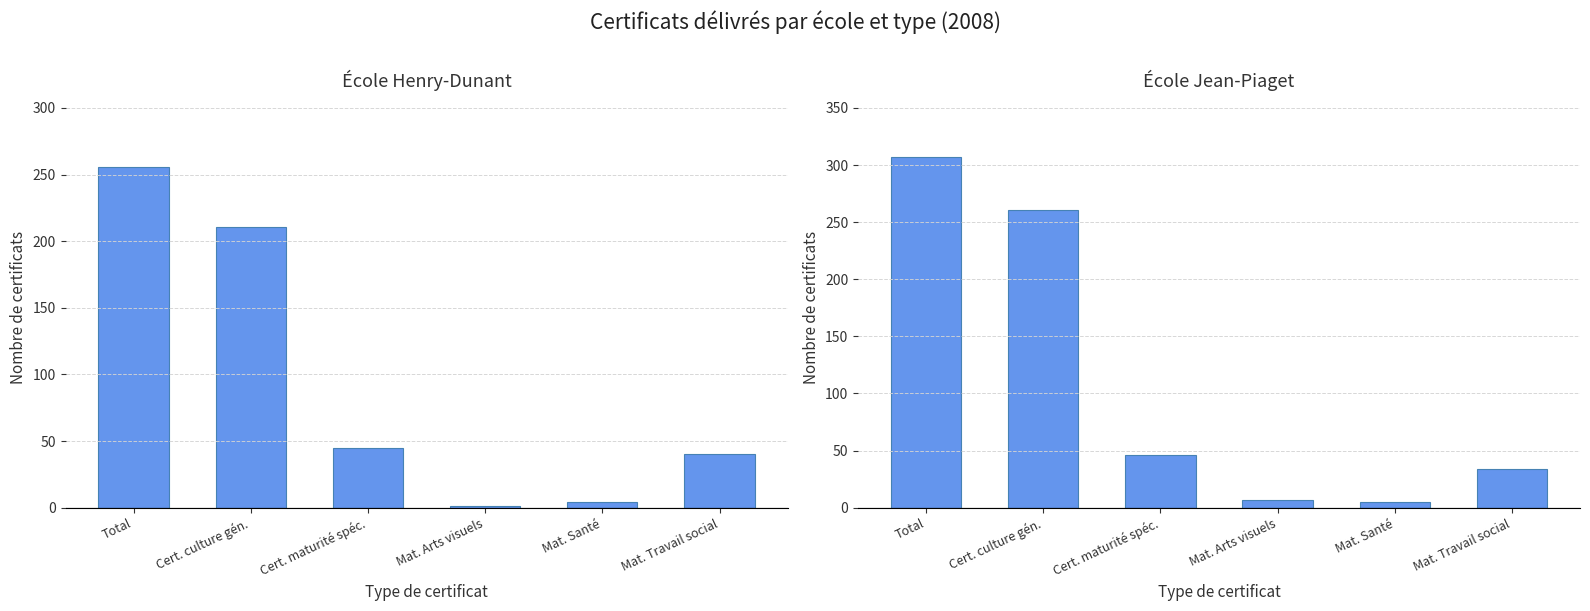

How many groups of bars are there?

6